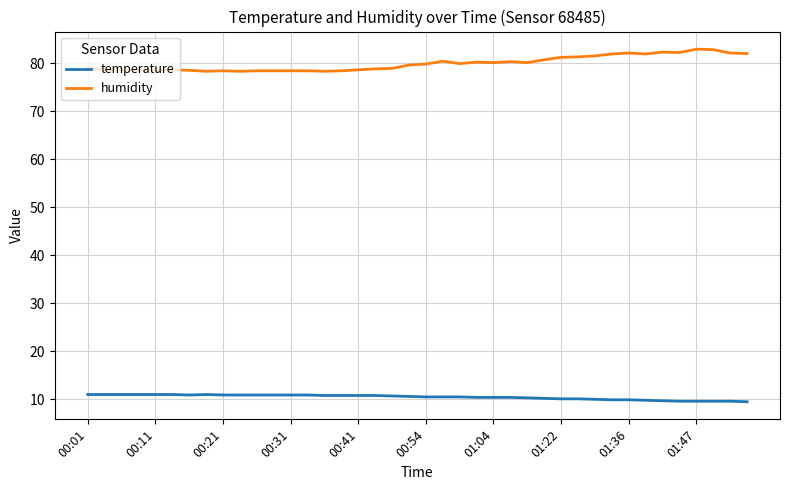

Which series has the largest total across all categories?

humidity